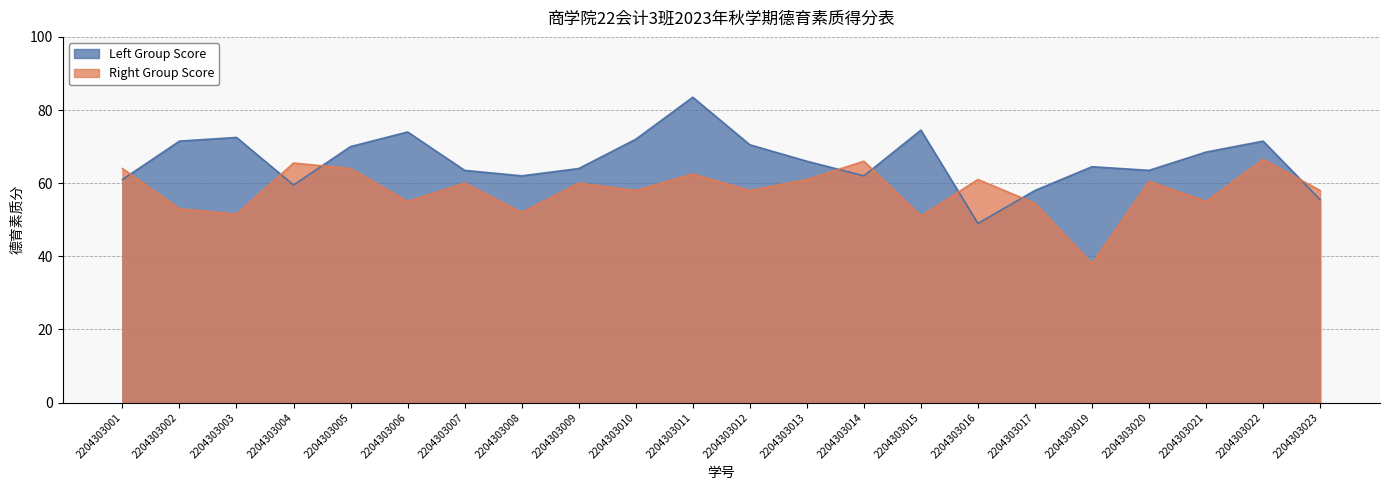

How many values in the Left Group Score series exceed 66?

10